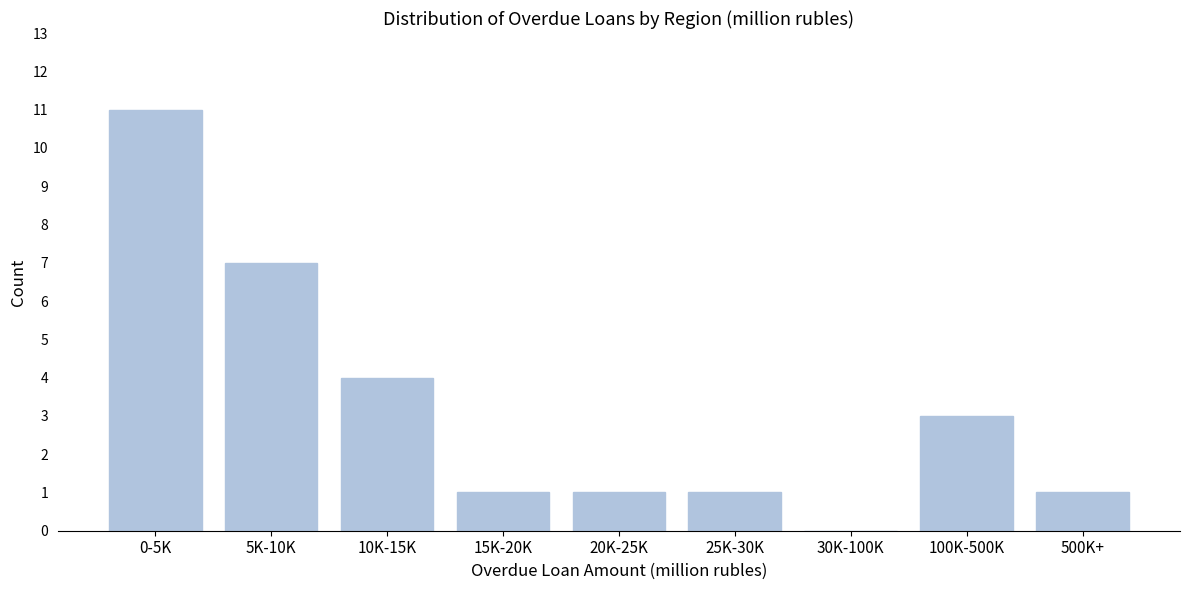

Reading left to right, transcribe all the data shown in this chart.

0-5K=11	5K-10K=7	10K-15K=4	15K-20K=1	20K-25K=1	25K-30K=1	30K-100K=0	100K-500K=3	500K+=1